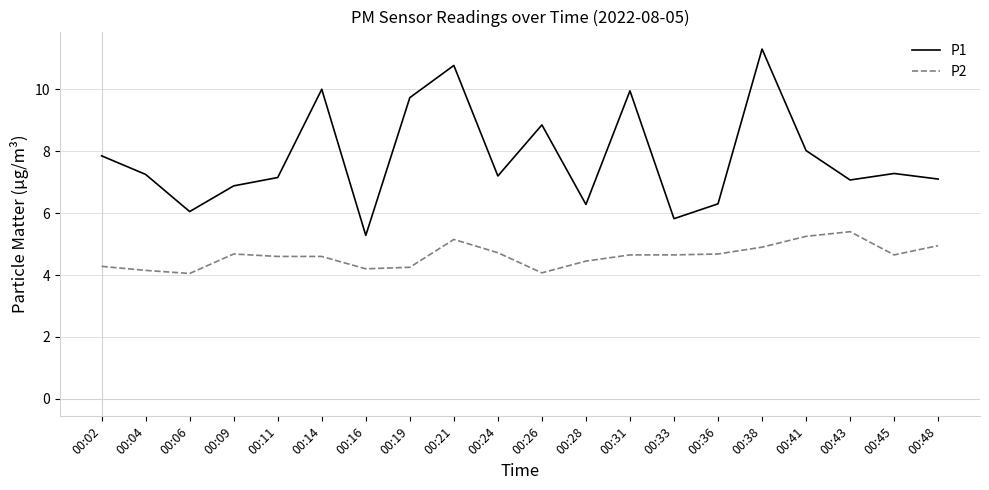

Is the value of P1 at 00:26 greater than the value of P2 at 00:19?

Yes